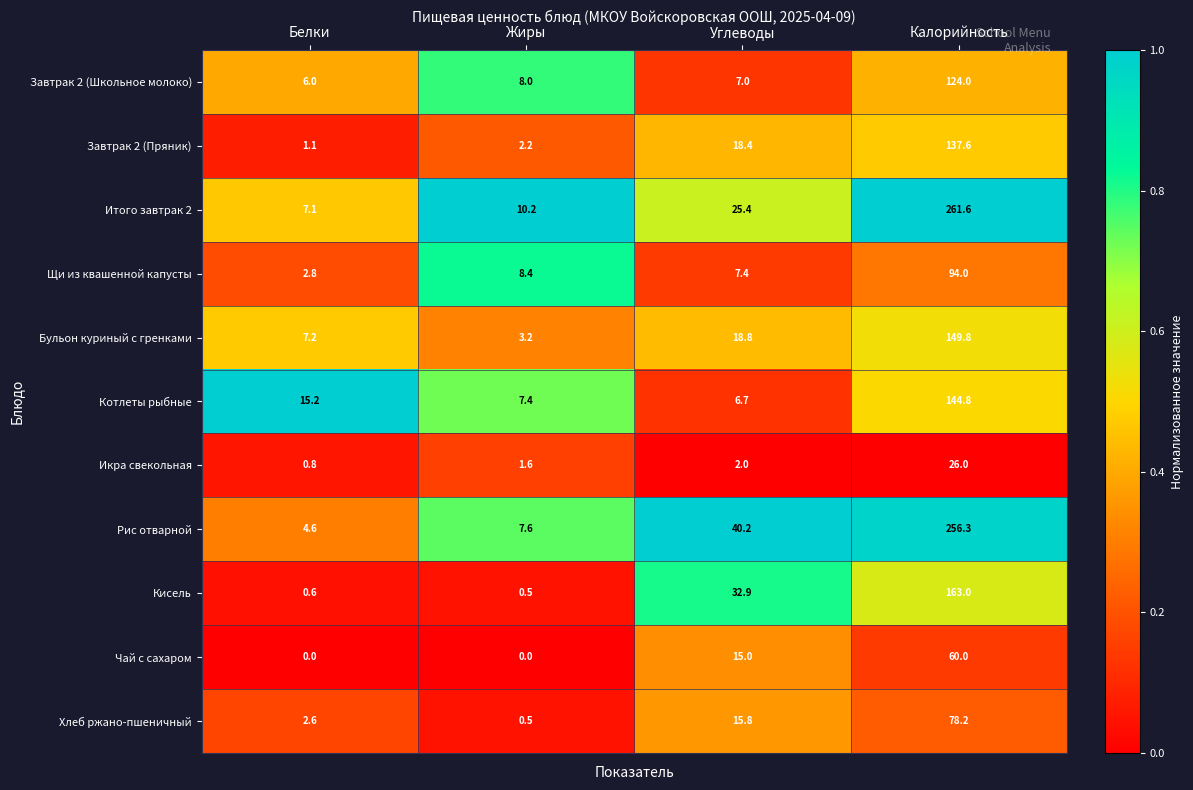

Rank the series by their maximum value, from lowest to highest.

Икра свекольная, Чай с сахаром, Хлеб ржано-пшеничный, Щи из квашенной капусты, Завтрак 2 (Школьное молоко), Завтрак 2 (Пряник), Котлеты рыбные, Бульон куриный с гренками, Кисель, Рис отварной, Итого завтрак 2